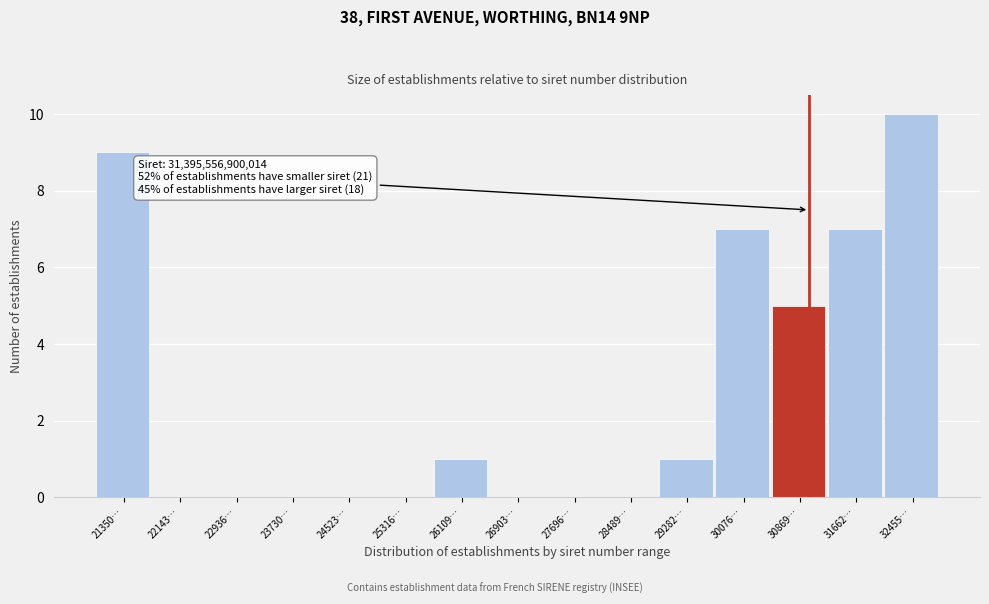

Reading left to right, extract all data points from this chart.

21350…=9	22143…=0	22936…=0	23730…=0	24523…=0	25316…=0	26109…=1	26903…=0	27696…=0	28489…=0	29282…=1	30076…=7	30869…=5	31662…=7	32455…=10